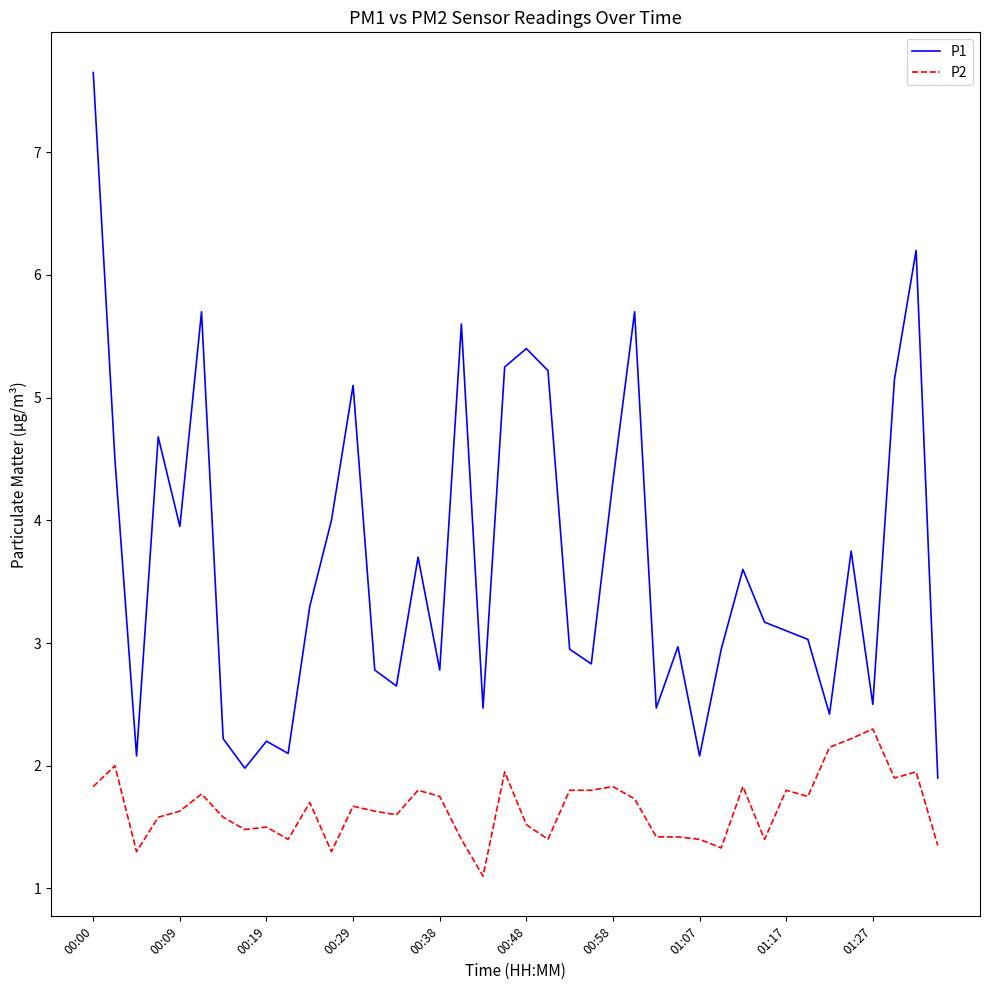

Rank the series by their maximum value, from highest to lowest.

P1, P2